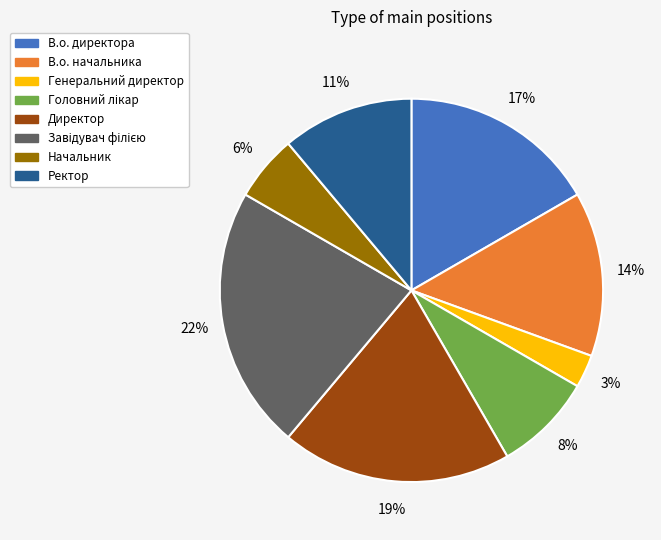

Is Генеральний директор the majority of the pie?

No